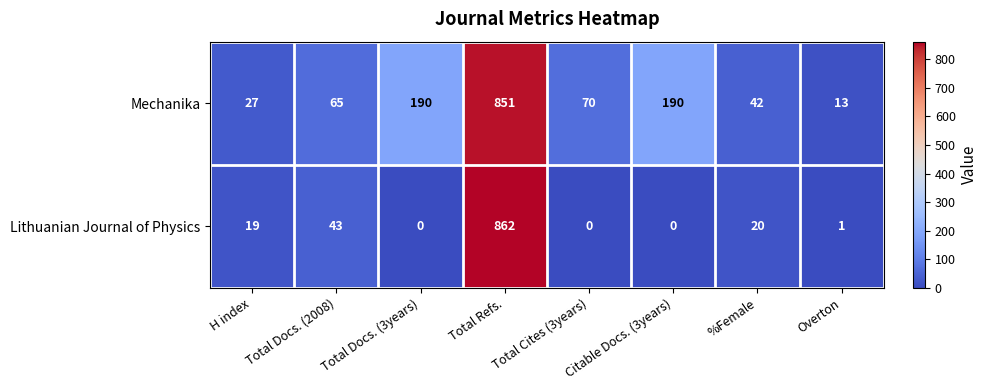

The Mechanika series shows 190 at Total Docs. (3years). True or false?

True